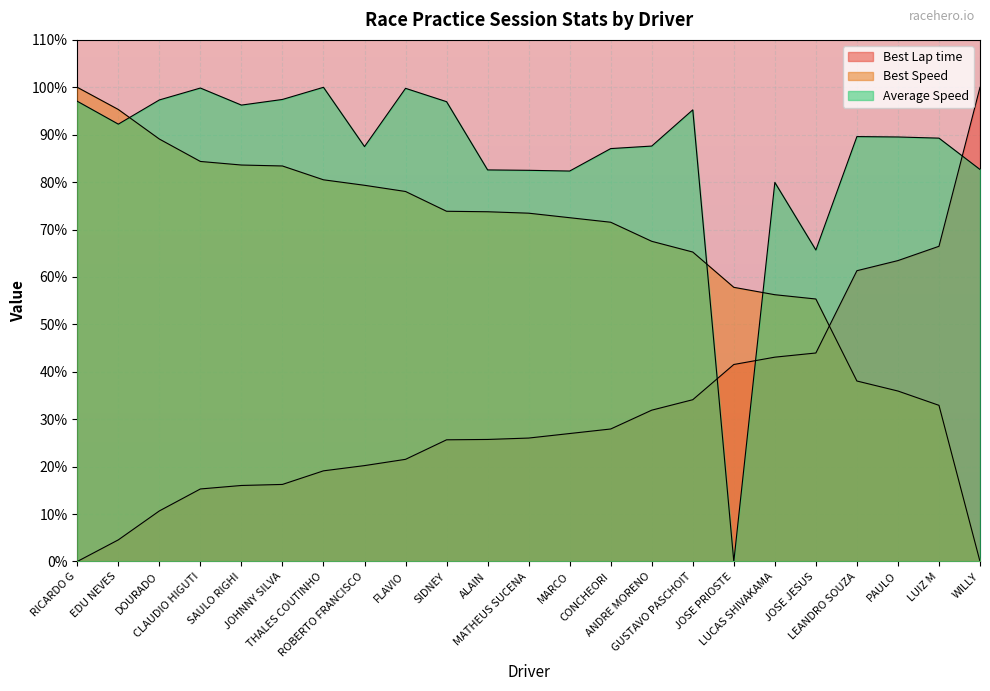

What position from the right is WILLY?

1